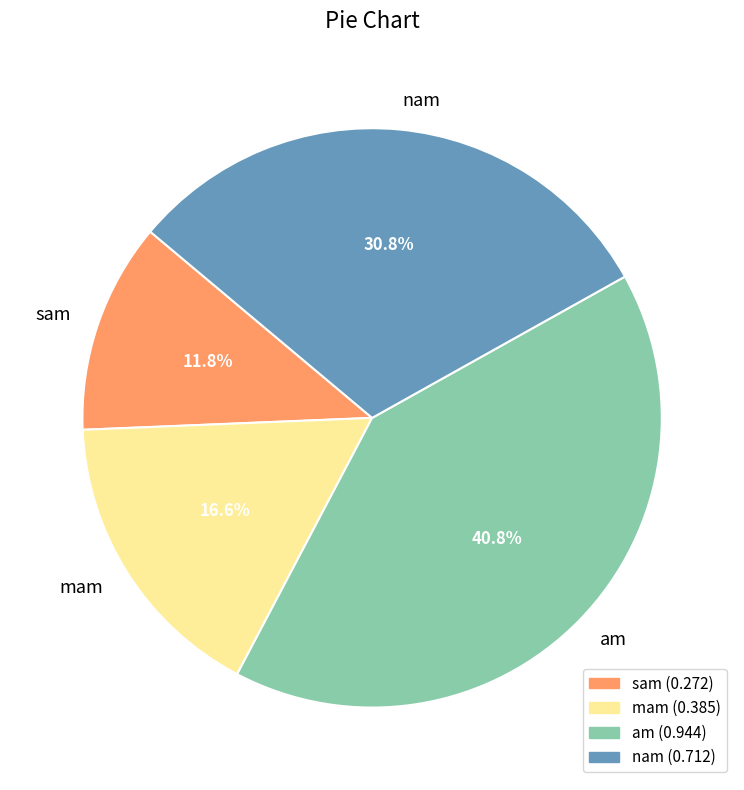

How many slices are in this pie chart?

4